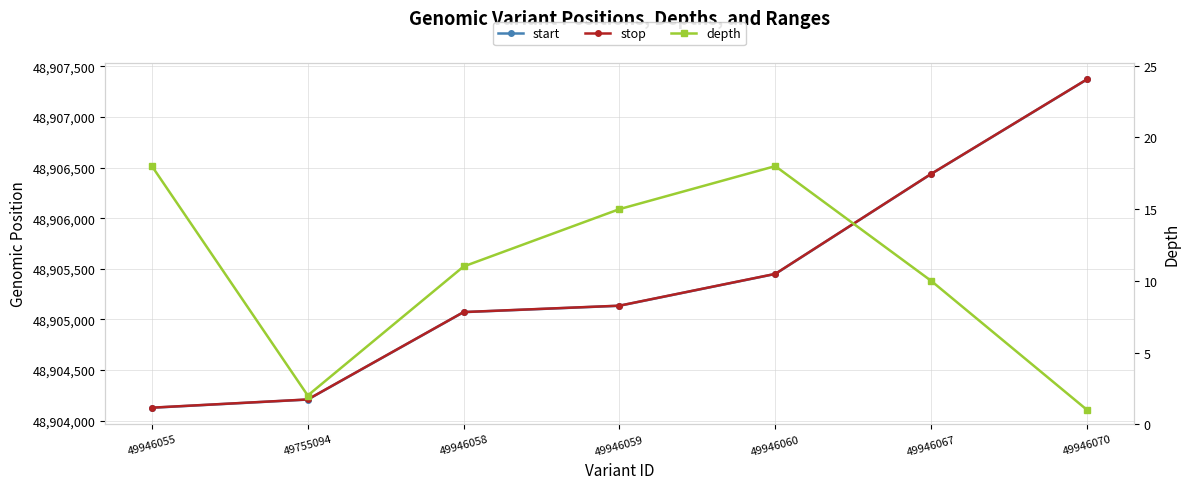

What is the difference between the highest and lowest values at 49946070?

48907370